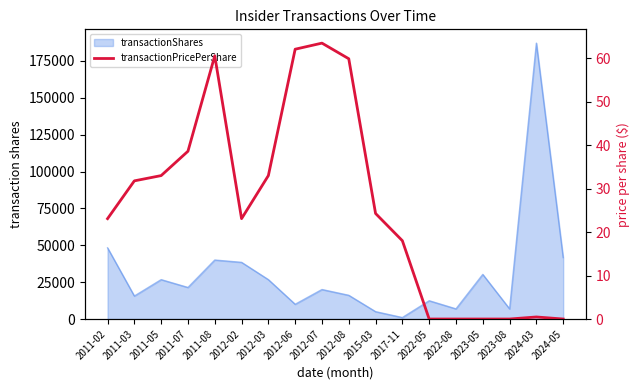

Reading right to left, what are all the values shown in this chart?

0.0	0.5	0.0	0.0	0.0	0.0	18.0	24.3	59.8	63.4	62.0	33.0	23.1	60.5	38.6	33.0	31.8	23.1